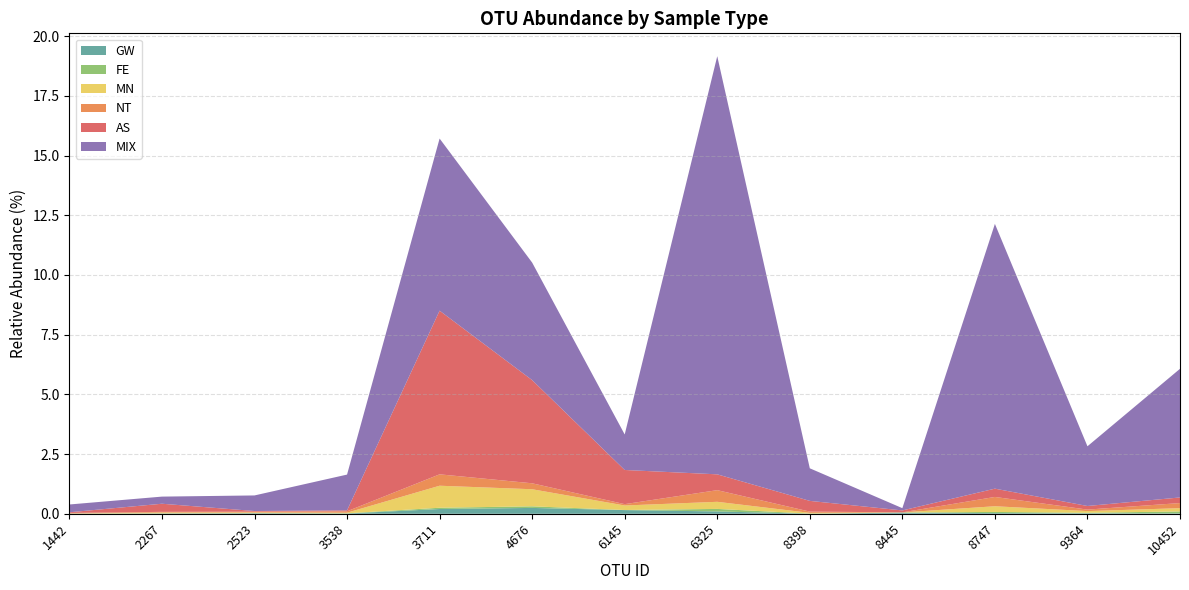

Reading right to left, extract all data points from this chart.

GW: 0.0	0.0	0.0	0.0	0.0	0.1	0.2	0.2	0.2	0.0	0.0	0.0	0.0
FE: 0.1	0.0	0.0	0.0	0.0	0.1	0.0	0.1	0.1	0.0	0.0	0.0	0.0
MN: 0.1	0.1	0.2	0.0	0.0	0.3	0.2	0.7	0.9	0.0	0.0	0.0	0.0
NT: 0.2	0.1	0.4	0.0	0.1	0.5	0.1	0.2	0.5	0.1	0.0	0.0	0.0
AS: 0.2	0.2	0.3	0.1	0.4	0.7	1.4	4.3	6.9	0.0	0.0	0.3	0.0
MIX: 5.4	2.5	11.1	0.1	1.4	17.5	1.5	4.9	7.2	1.5	0.7	0.3	0.3